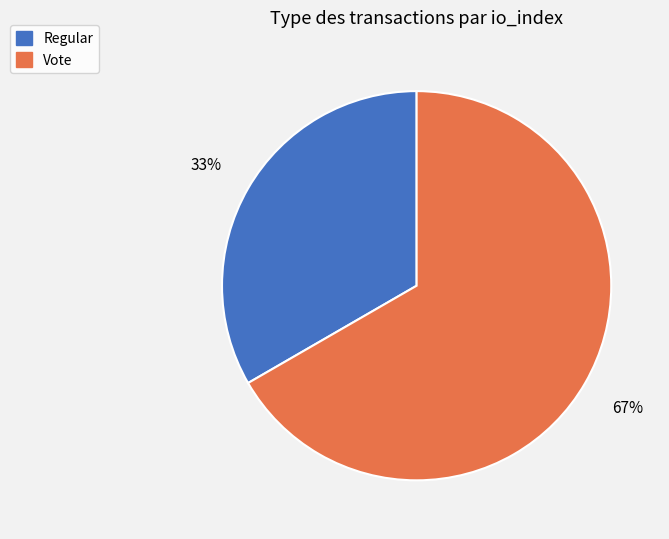

What percentage is the Vote slice, to the nearest percent?

67%